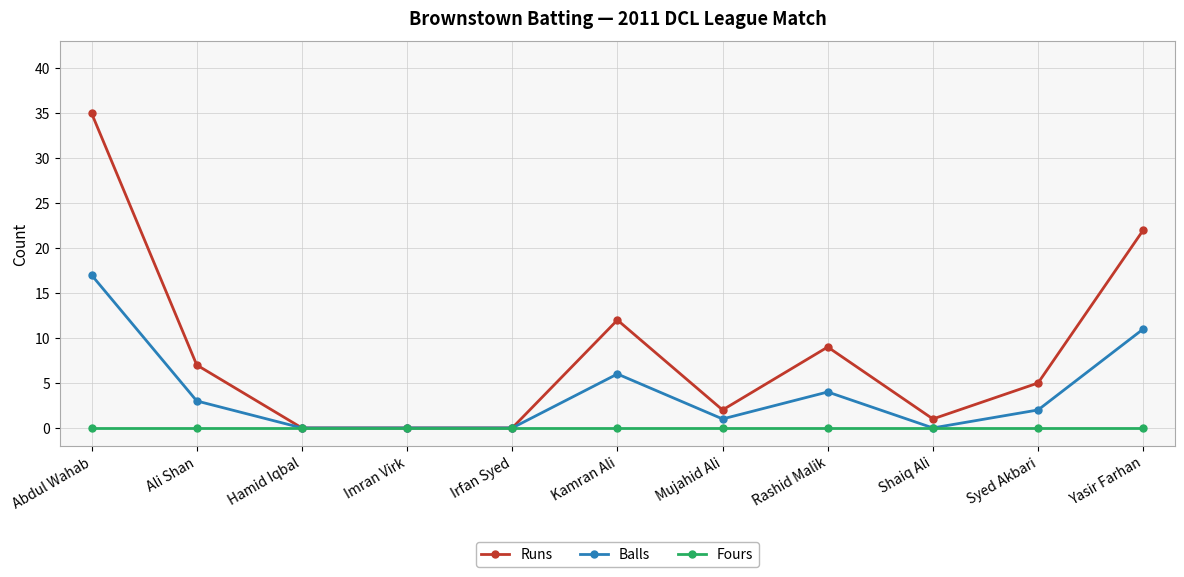

What are all the series names shown in the legend?

Runs, Balls, Fours